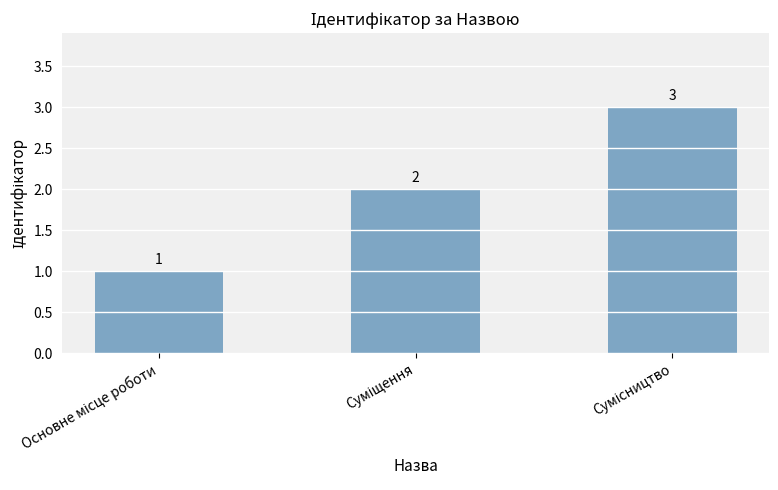

Count the number of categories in the chart.

3